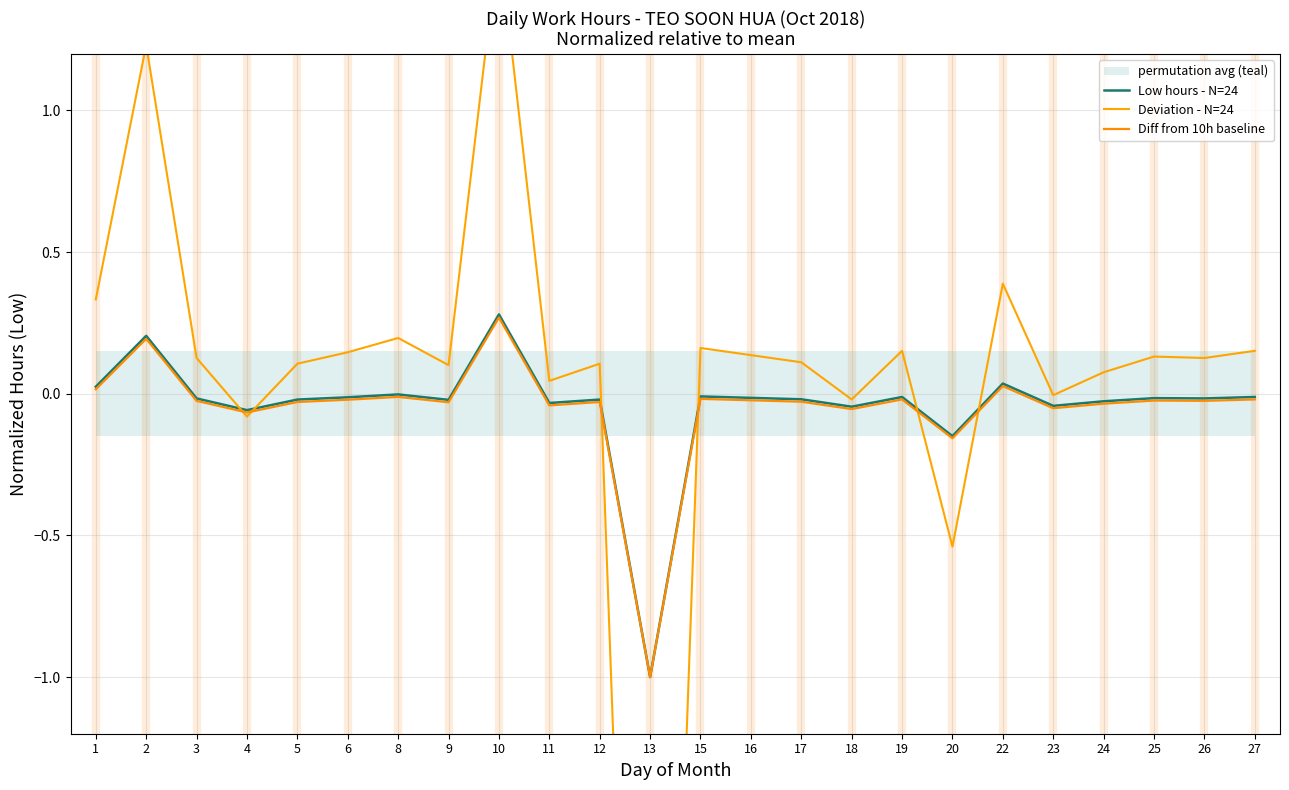

How many lines are shown in the chart?

3